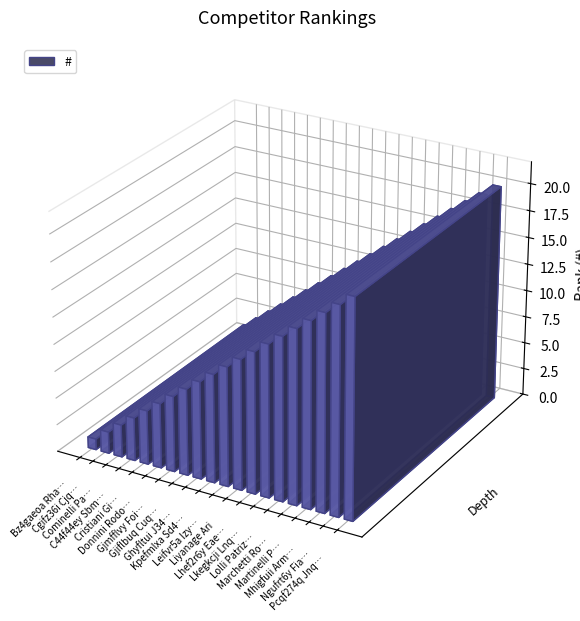

Is it true that the value at Lolli Patrizia is 15?

True